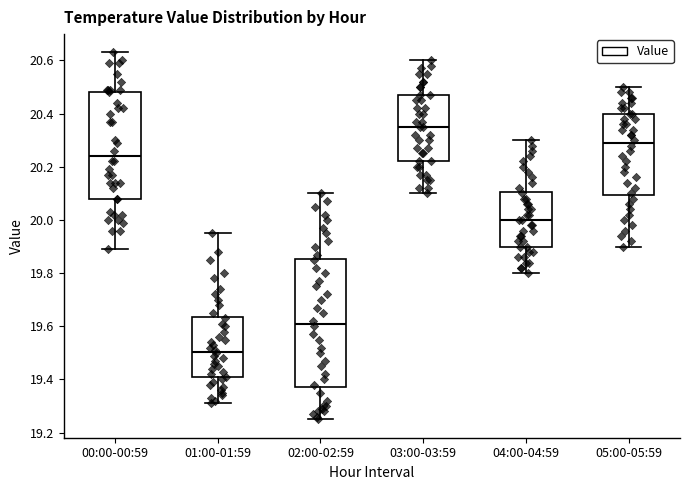

Where is the upper edge of the box for 00:00-00:59 on the y-axis? The values are not printed on the chart, so give them approximately, as read against the axis.

20.48